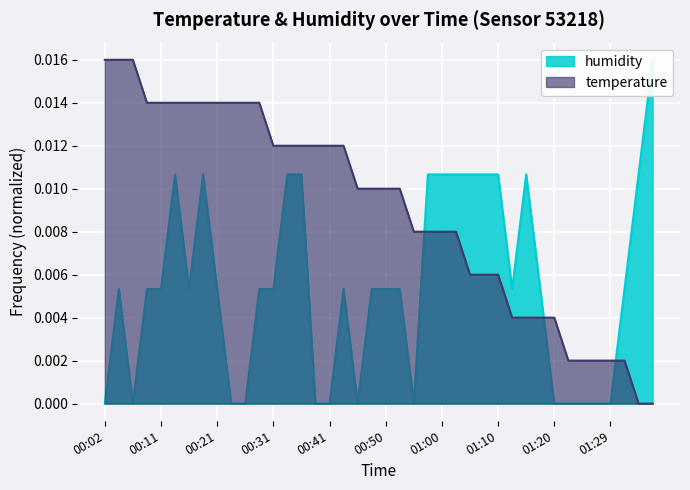

What is the label of the 18th point from the right?

00:55